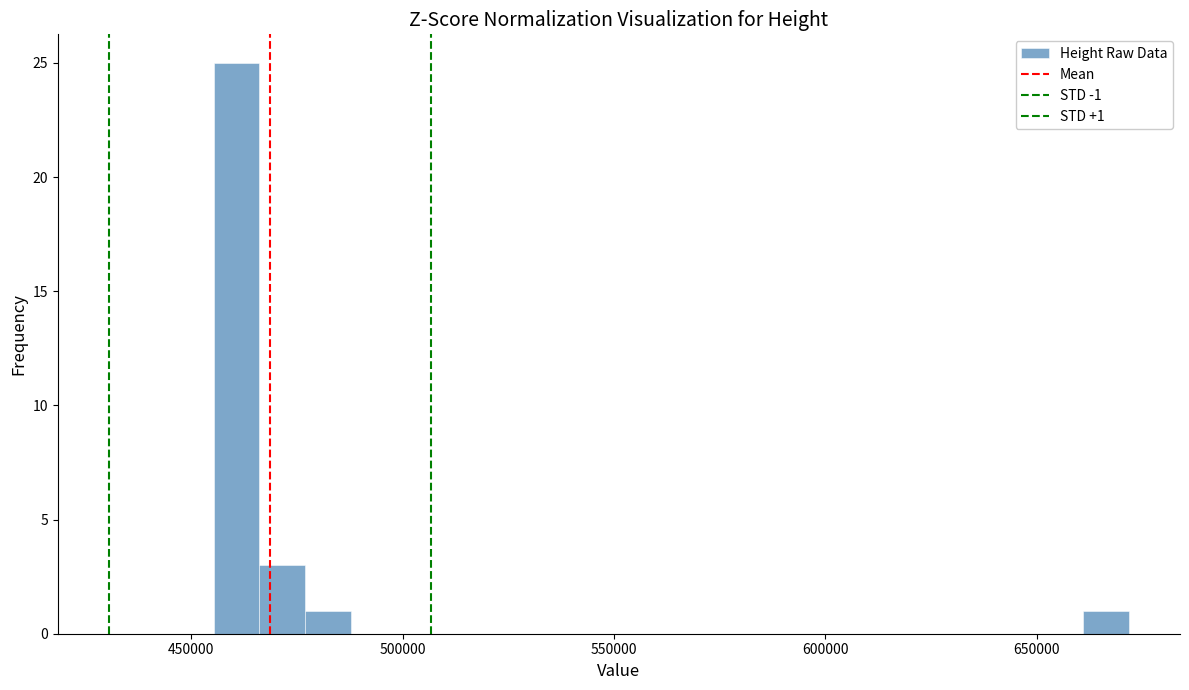

Read against the x-axis, roughly where is the centre of the tallest bar?

460000